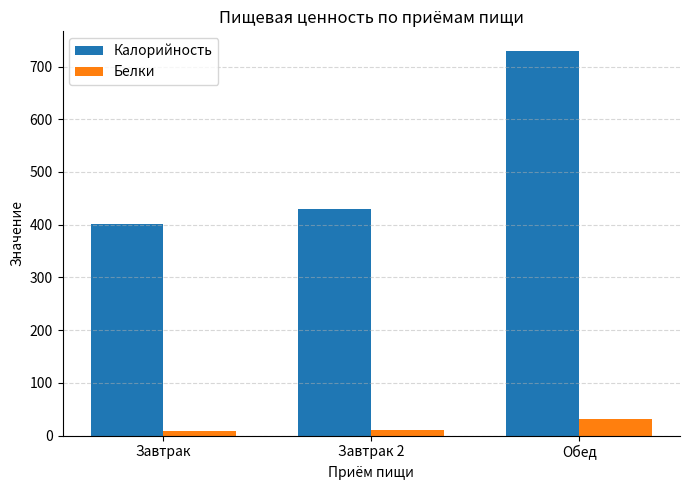

Which series has the widest spread of values?

Калорийность